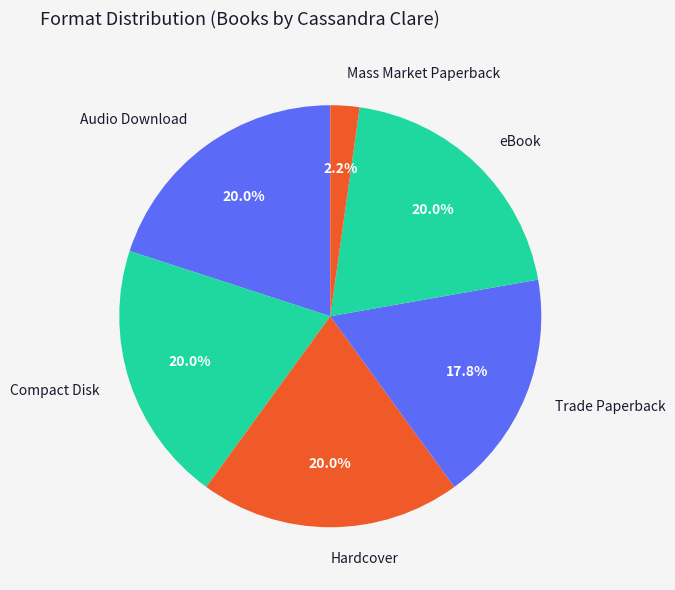

How many segments does this pie chart have?

6